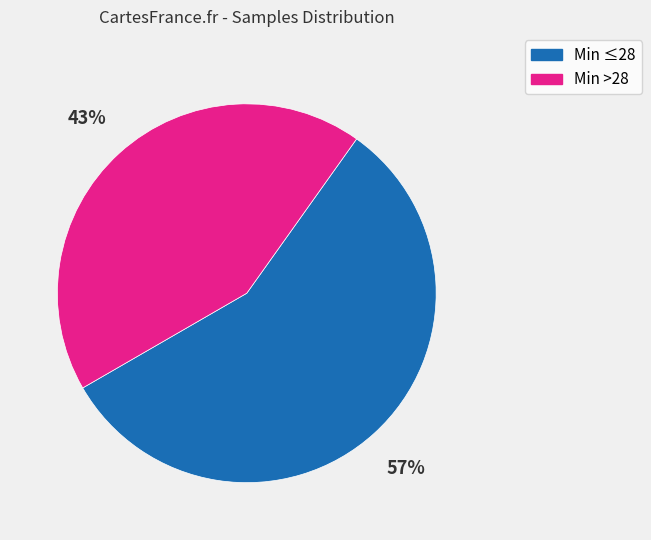

Is there a majority slice in this chart?

Yes